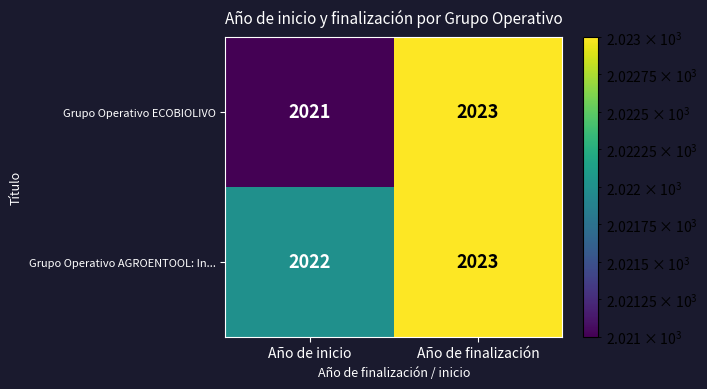

What is the sum of all Grupo Operativo ECOBIOLIVO values?

4044